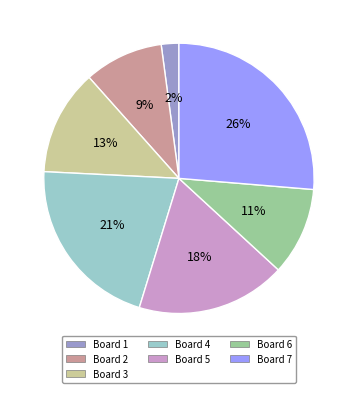

Does any single category account for the majority?

No